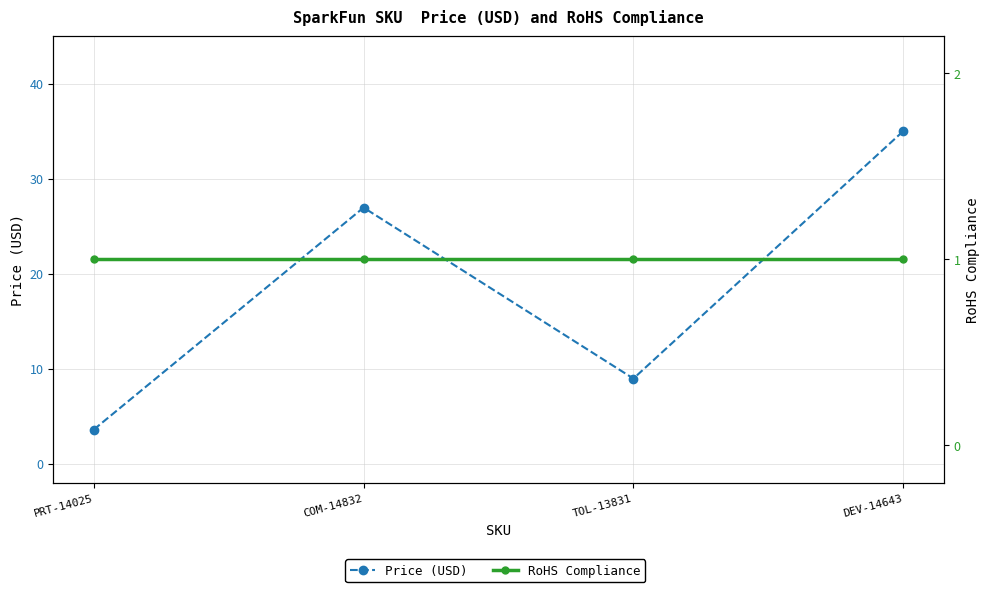

Does the chart display data point markers on the line(s)?

Yes